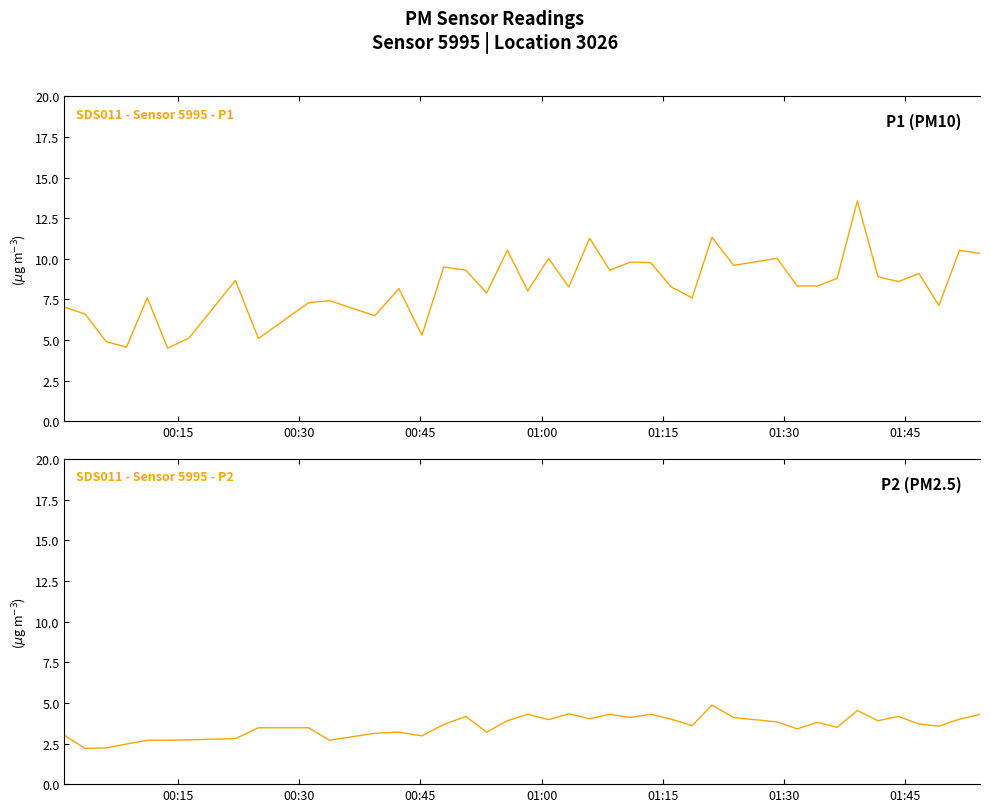

What is the lowest value of the SDS011 - Sensor 5995 - P1 series?

4.5